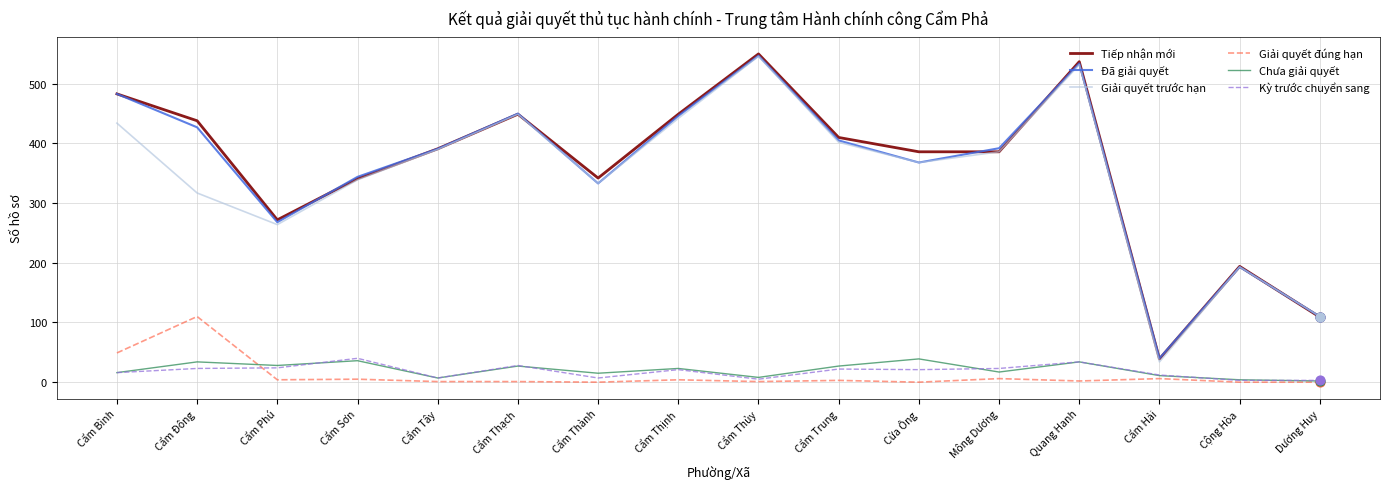

Which series changed the most between Cẩm Trung and Dương Huy?

Tiếp nhận mới